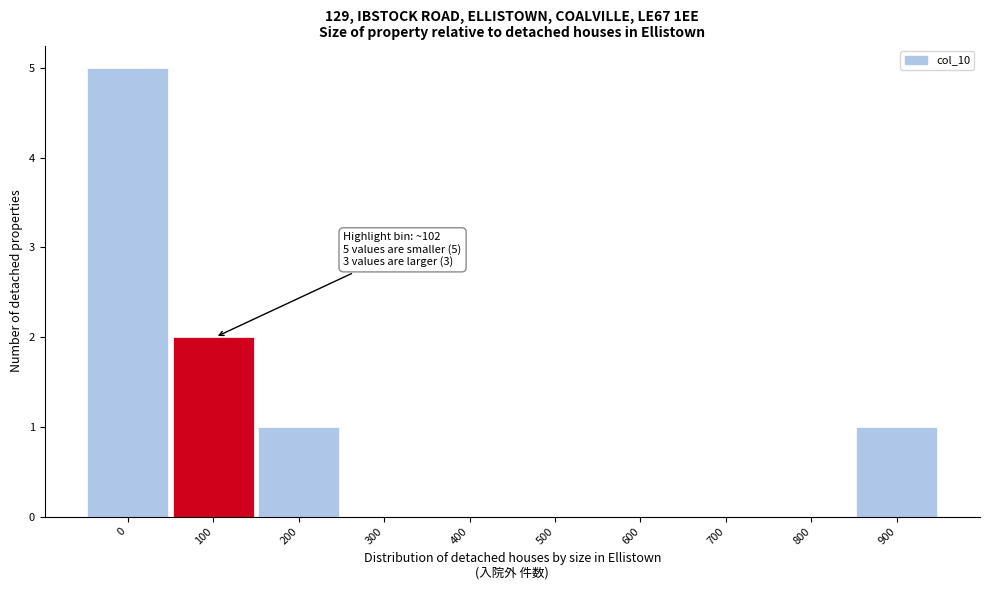

Reading left to right, extract all data points from this chart.

0=5	100=2	200=1	300=0	400=0	500=0	600=0	700=0	800=0	900=1